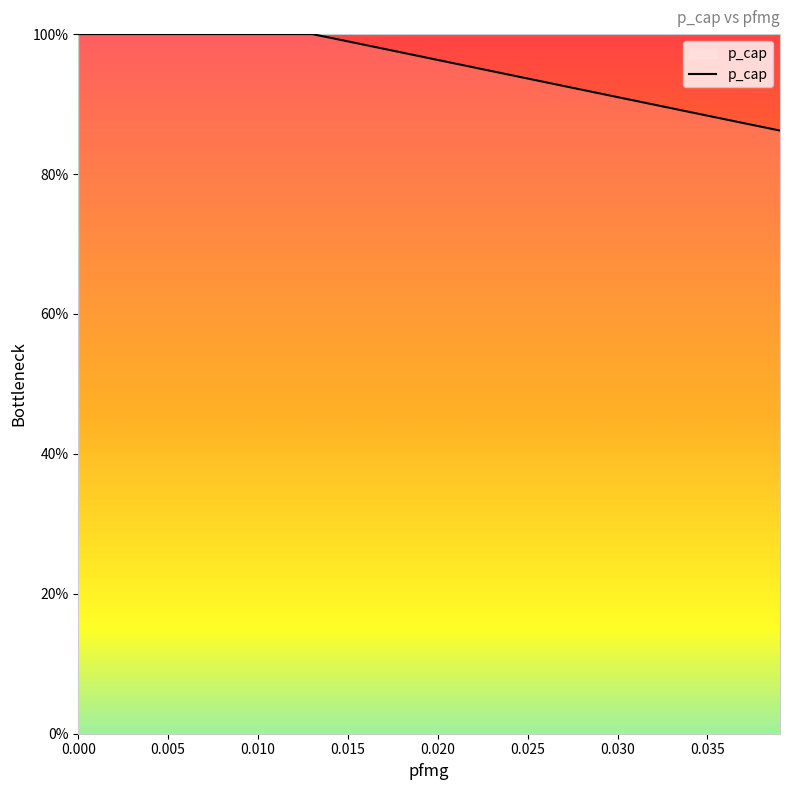

Does the chart have visible grid lines?

No